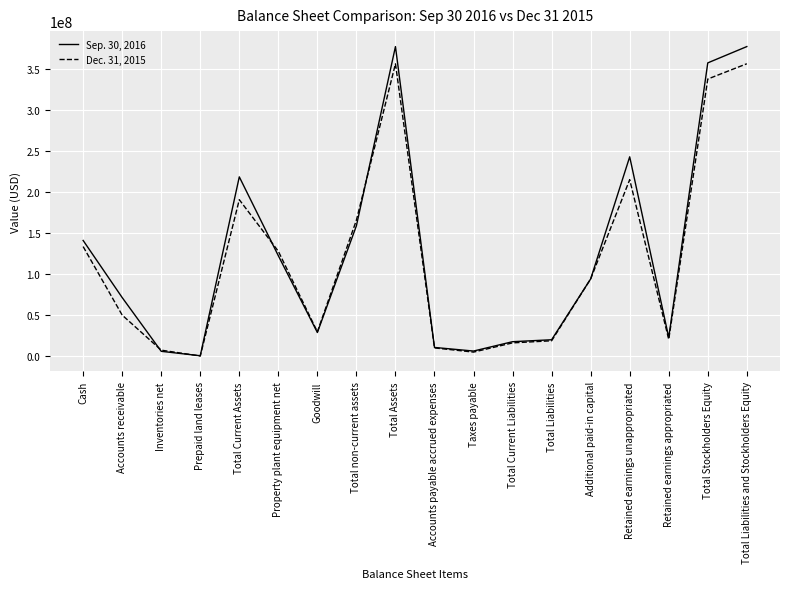

Where is the first local maximum for Dec. 31, 2015?

Total Current Assets